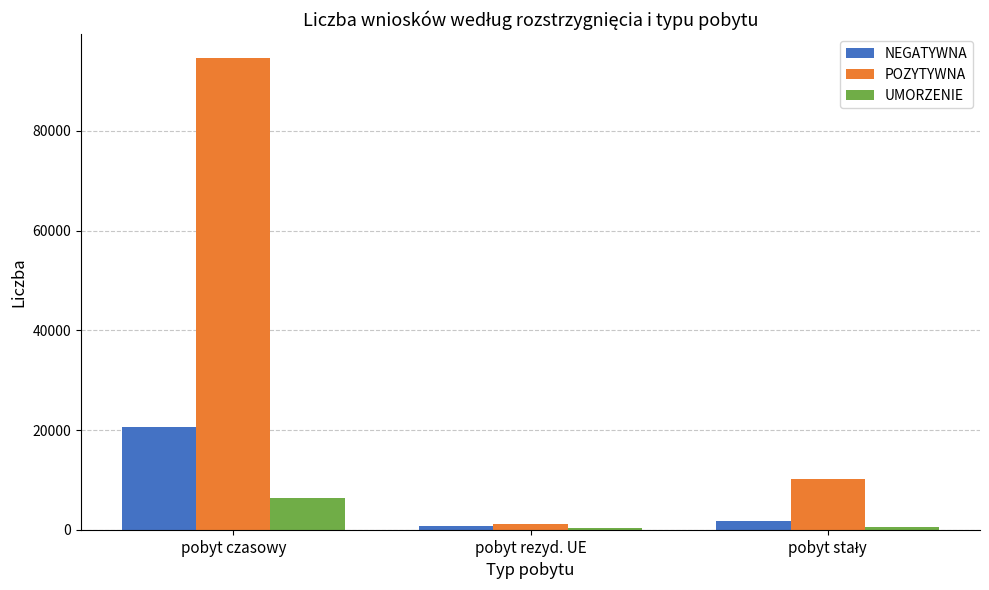

At which category is the sum across all series the highest?

pobyt czasowy